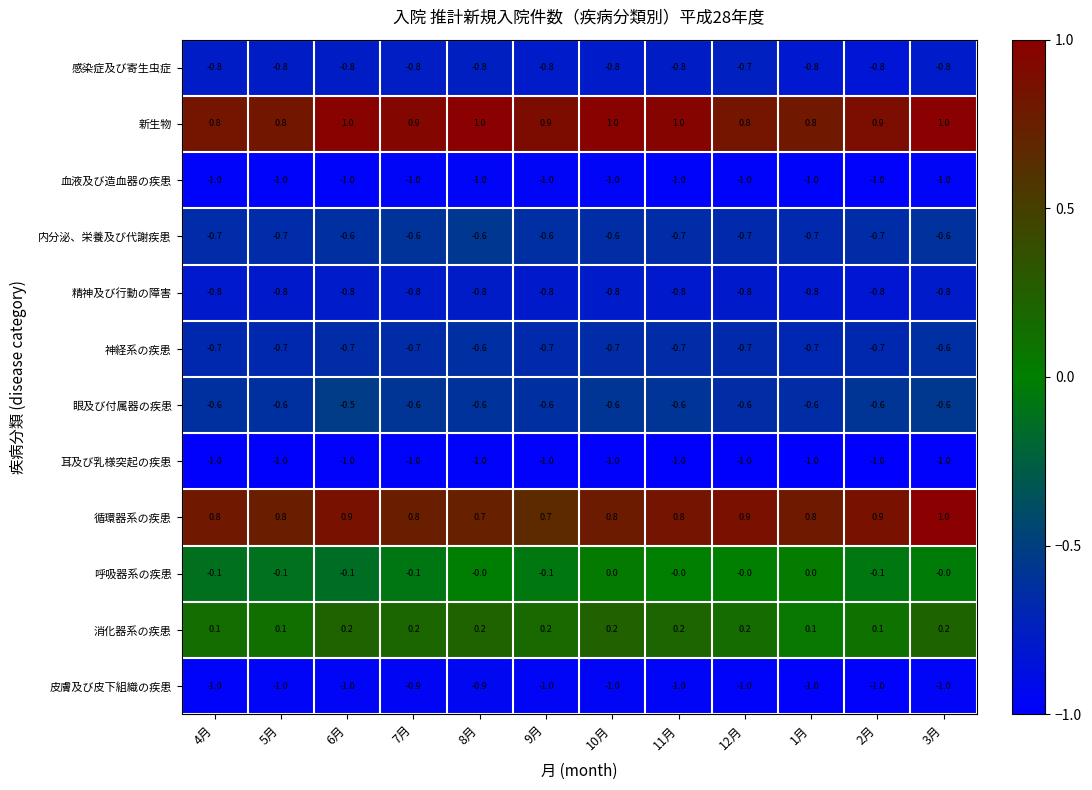

At which category is the sum across all series the highest?

3月